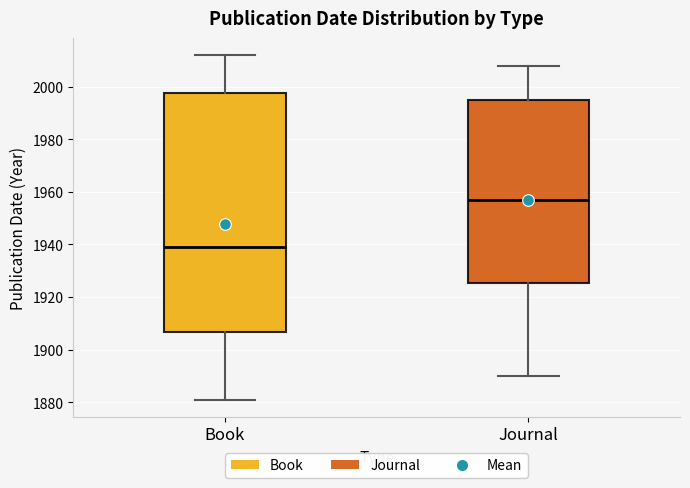

Reading left to right, read every box against the y-axis: the position of its median line, the range the box covers, and the ends of its whiskers. The values are not printed on the chart, so give them approximately, as read against the axis.

Book: median 1940, box 1906 to 1998, whiskers 1882 to 2012
Journal: median 1958, box 1926 to 1996, whiskers 1890 to 2008